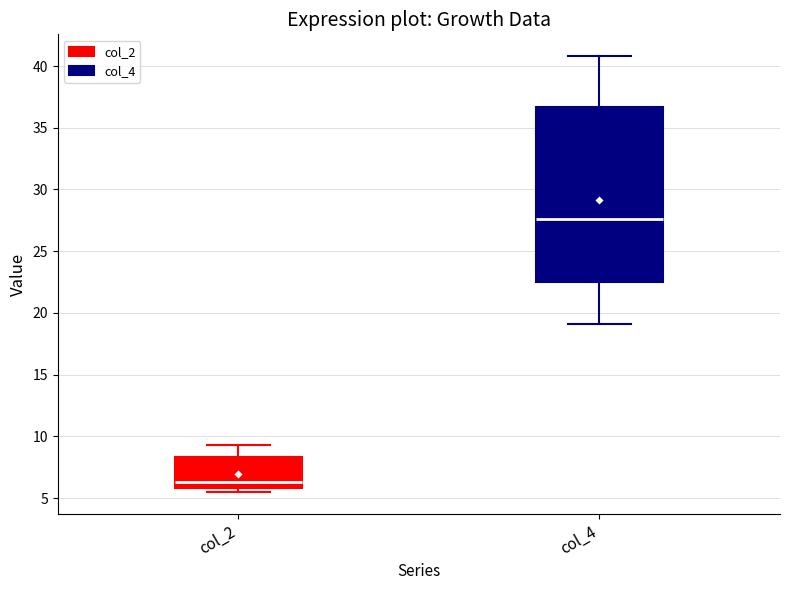

Reading left to right, read every box against the y-axis: the position of its median line, the range the box covers, and the ends of its whiskers. The values are not printed on the chart, so give them approximately, as read against the axis.

col_2: median 6.5, box 6.0 to 8.5, whiskers 5.5 to 9.5
col_4: median 27.5, box 22.5 to 36.5, whiskers 19.0 to 41.0